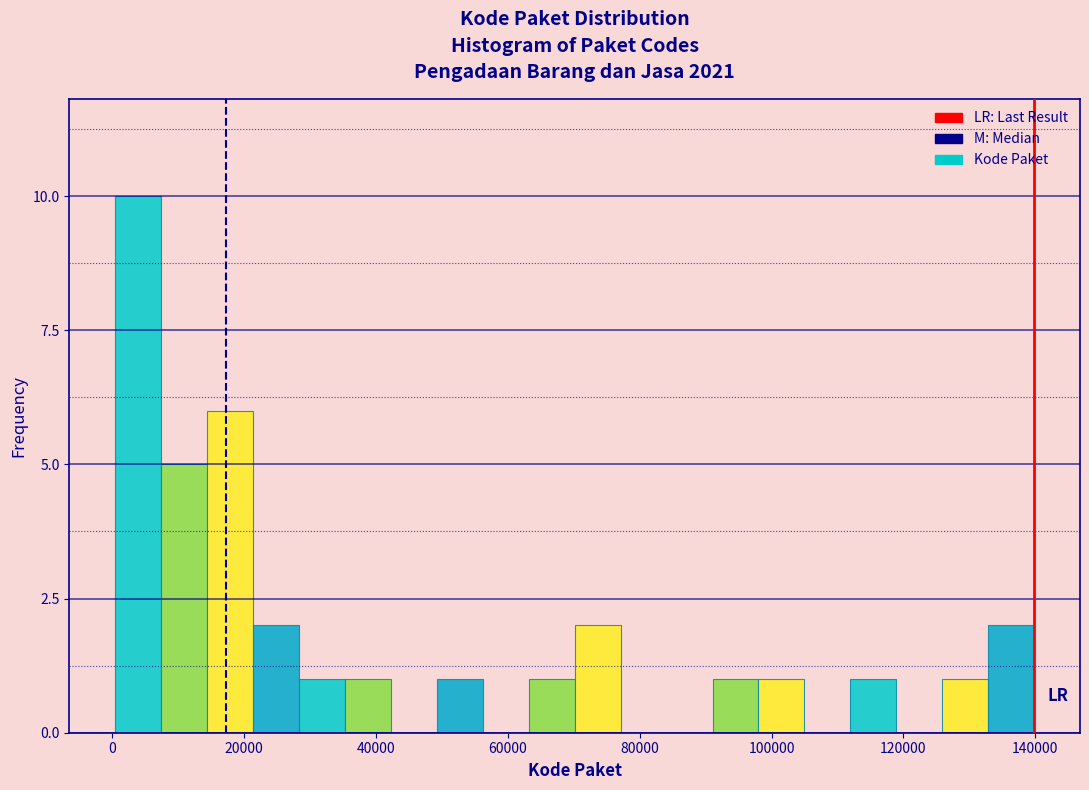

Around what value on the x-axis is the tallest bar? Give the approximate position of its centre, as read against the axis.

4000